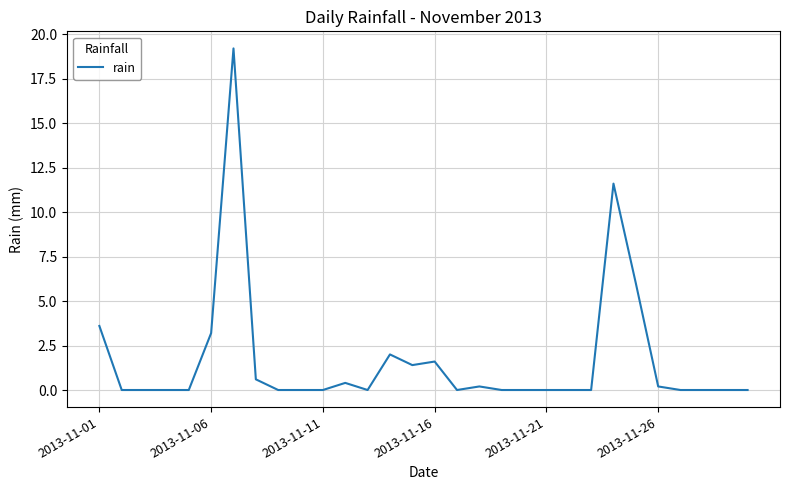

What is the maximum value shown in the chart?

19.2